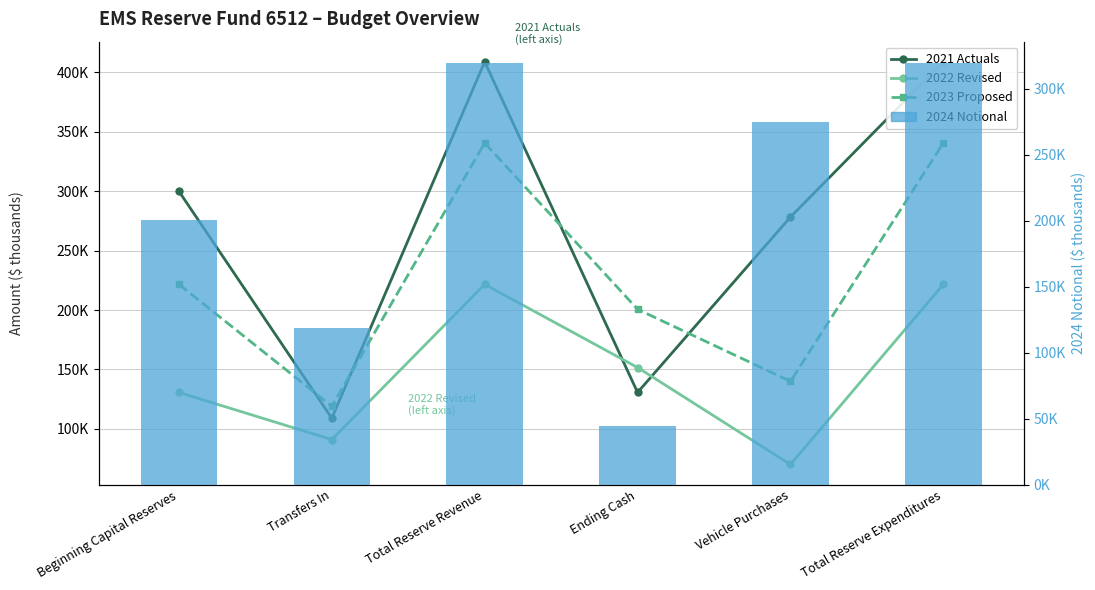

How many data points in 2021 Actuals are less than 300000?

3